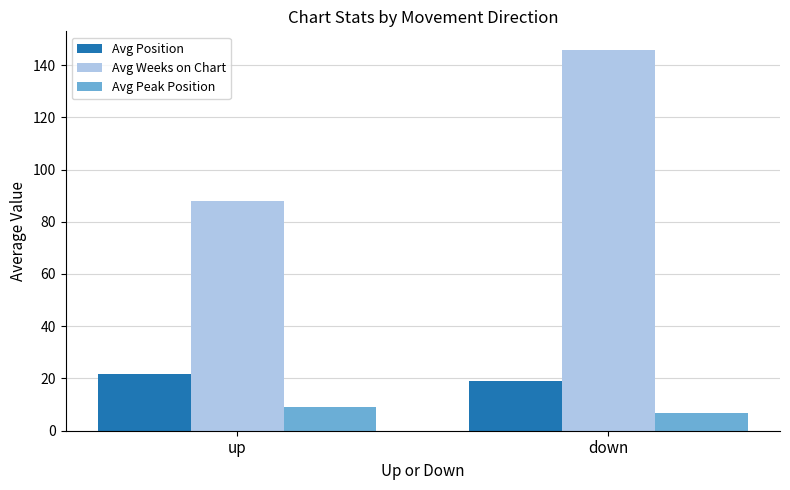

What is the value of the Avg Peak Position bar at the 2nd from the left?

6.7